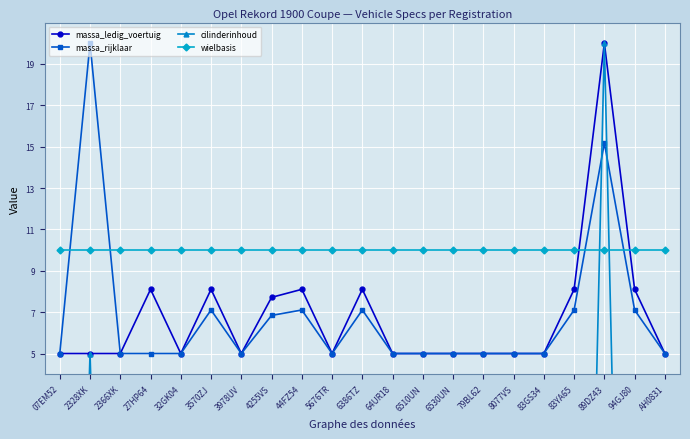

True or false: massa_rijklaar has a value of 4.8 at 3570ZJ.

False